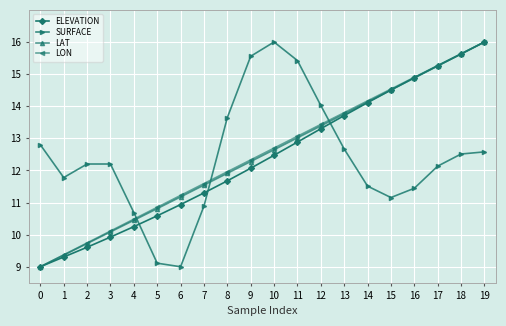

True or false: LAT has more than 2 interior local peaks.

False